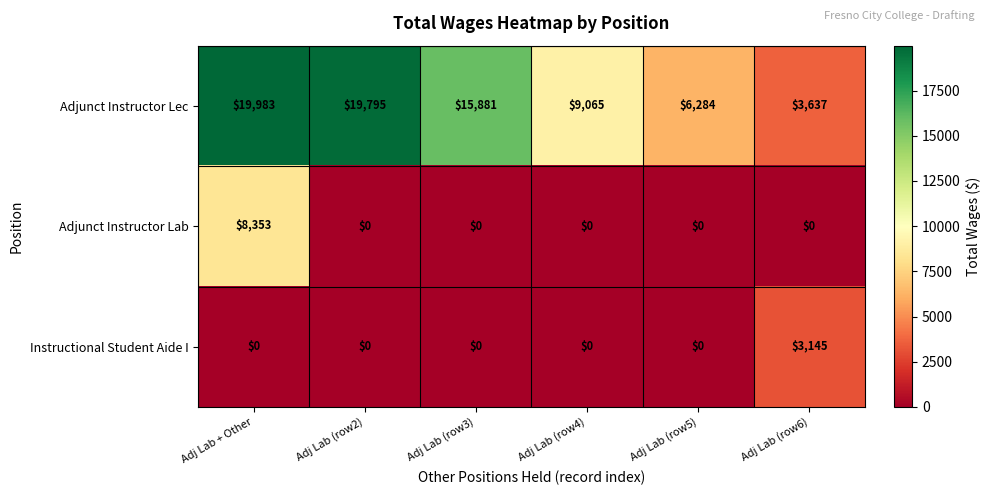

Reading left to right, extract all data points from this chart.

Adjunct Instructor Lec: 19983	19795	15881	9065	6284	3637
Adjunct Instructor Lab: 8353	0	0	0	0	0
Instructional Student Aide I: 0	0	0	0	0	3145